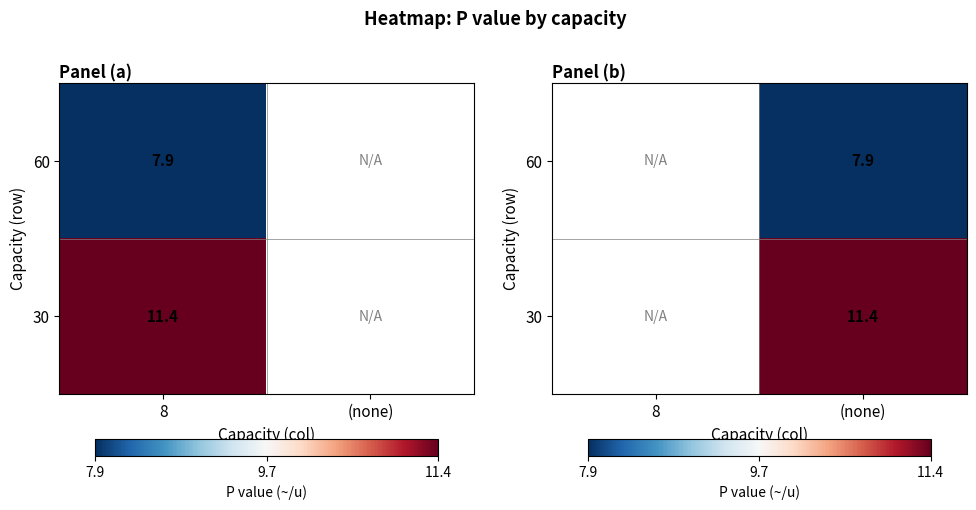

Count the number of data series in this chart.

2